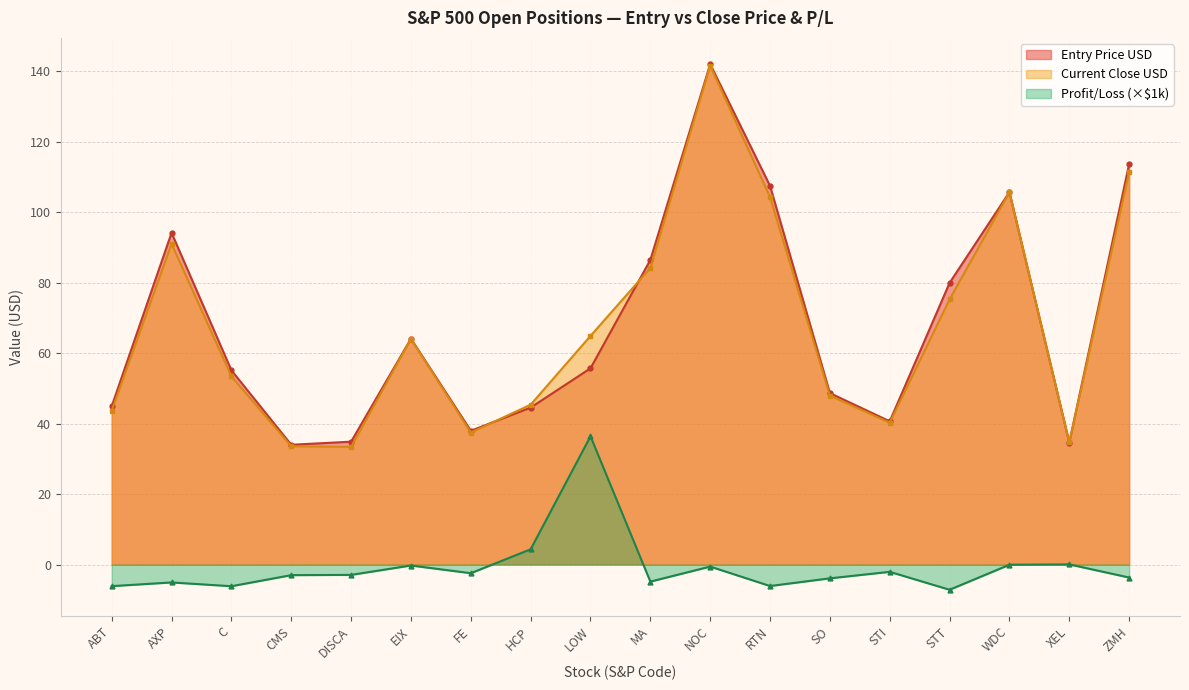

How many categories are shown in the chart?

18